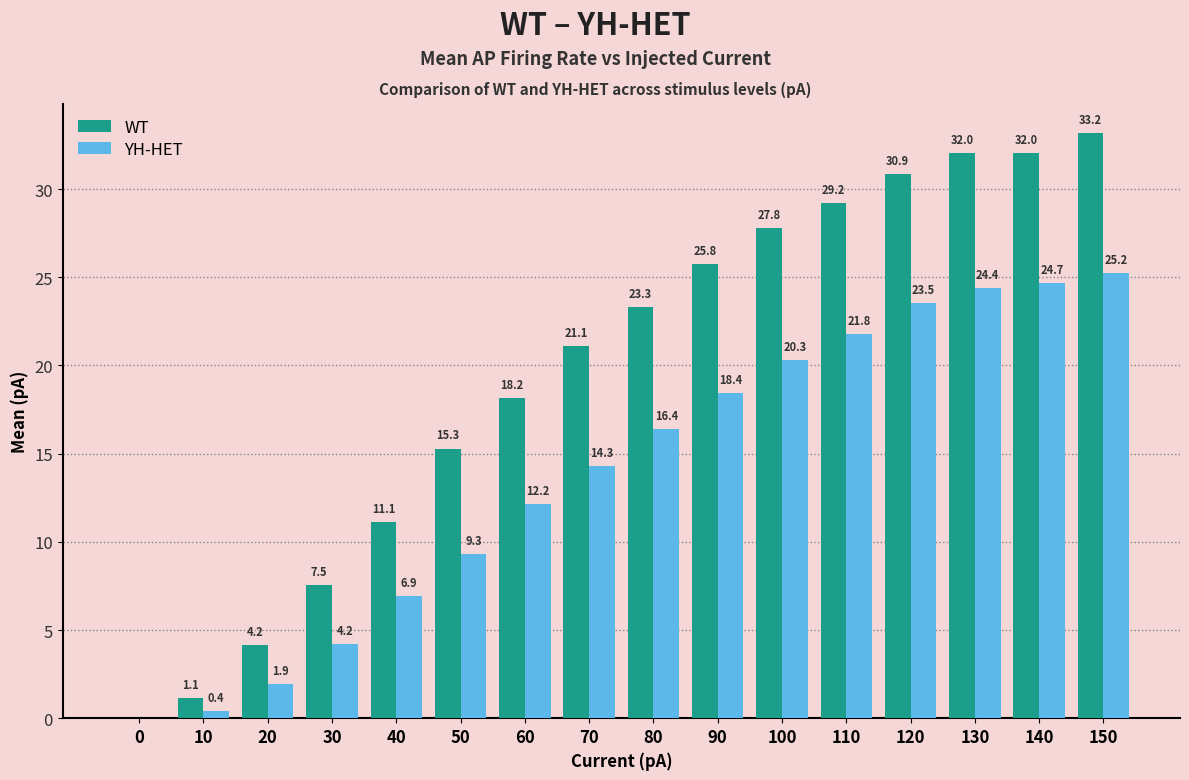

True or false: YH-HET has a value of 9.3 at 50.

True